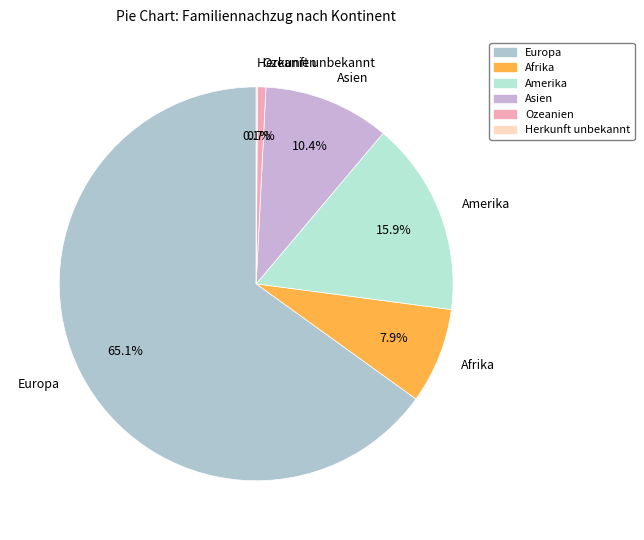

Which category has the biggest portion of the pie?

Europa